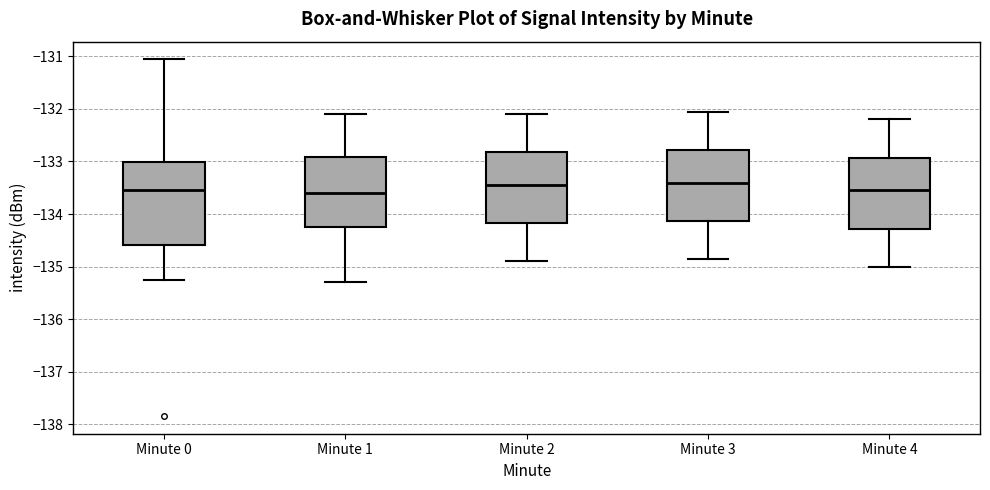

Reading left to right, transcribe this box plot: for each box, give where its median line is, the range the box spans, and where its two whiskers end, as read against the y-axis. The values are not printed on the chart, so give them approximately, as read against the axis.

Minute 0: median -133.5, box -134.6 to -133.0, whiskers -135.3 to -131.1
Minute 1: median -133.6, box -134.2 to -132.9, whiskers -135.3 to -132.1
Minute 2: median -133.4, box -134.2 to -132.8, whiskers -134.9 to -132.1
Minute 3: median -133.4, box -134.1 to -132.8, whiskers -134.8 to -132.0
Minute 4: median -133.5, box -134.3 to -132.9, whiskers -135.0 to -132.2